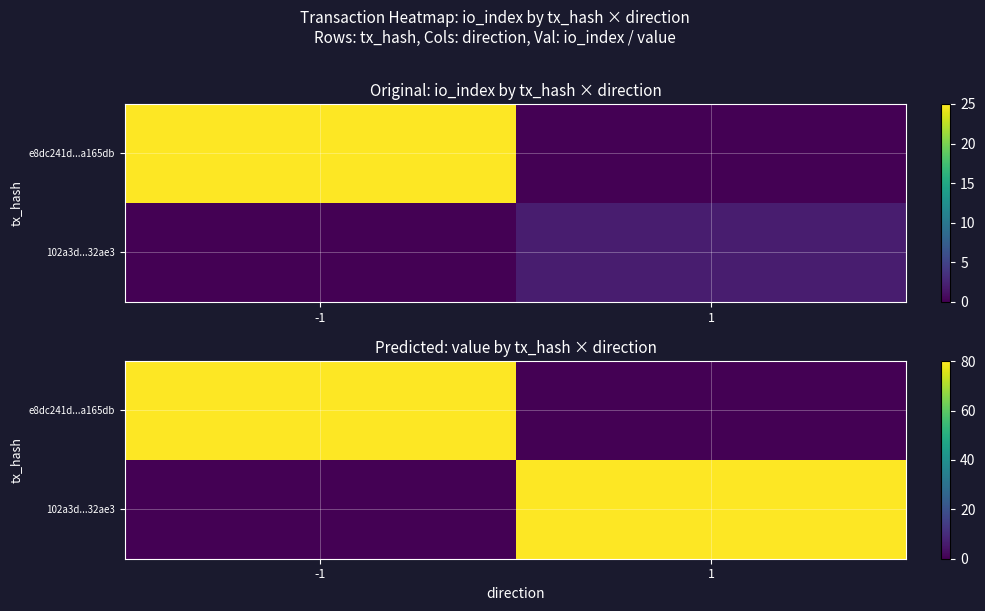

At 1, list the series in order from largest to smallest.

102a3d...32ae3, e8dc241d...a165db